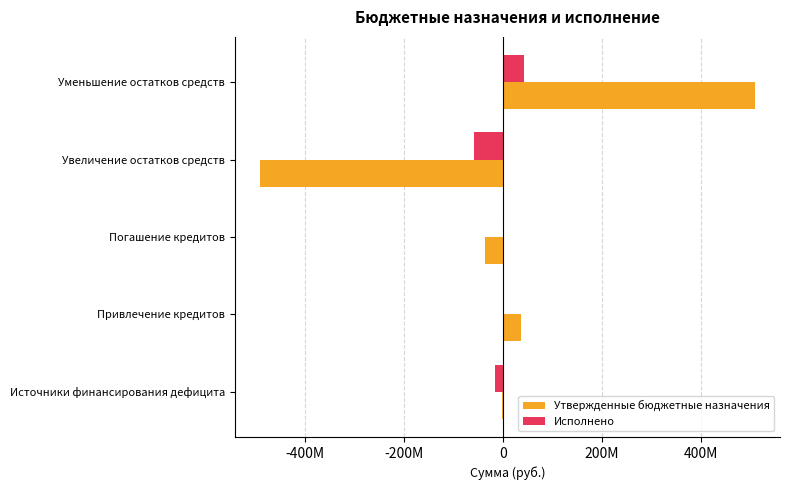

Rank the series by their maximum value, from highest to lowest.

Утвержденные бюджетные назначения, Исполнено